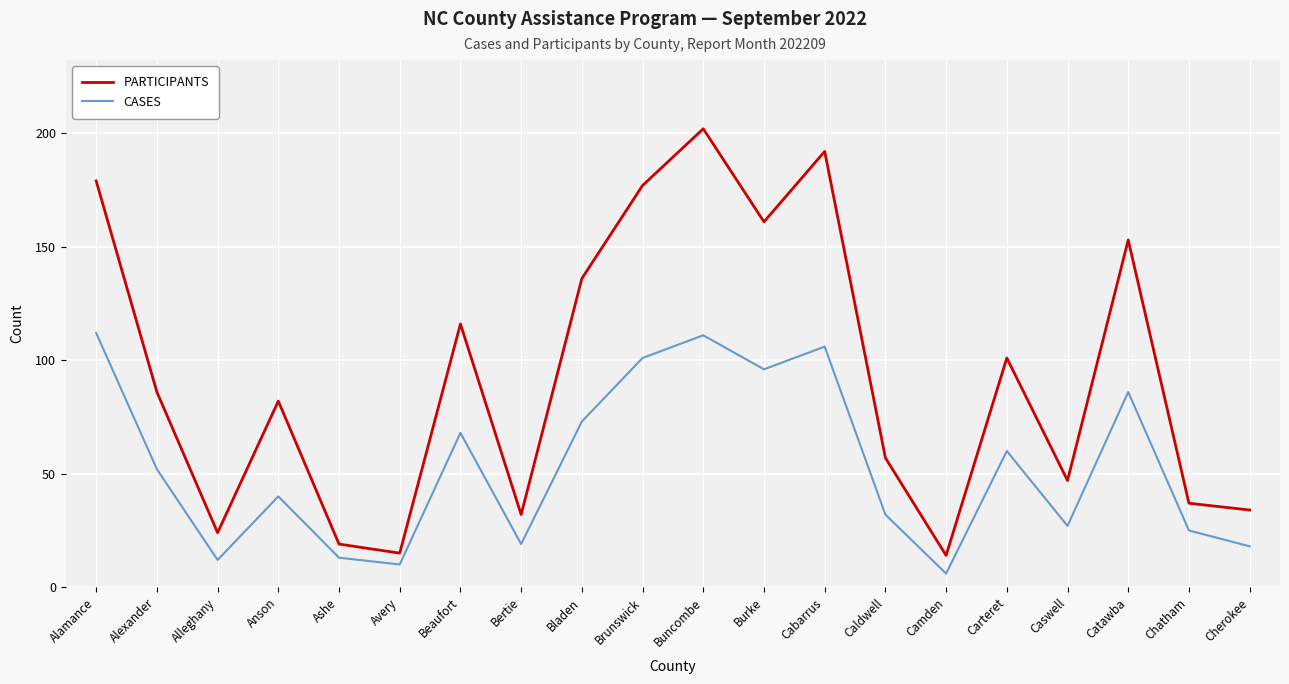

Does the chart display data point markers on the line(s)?

No